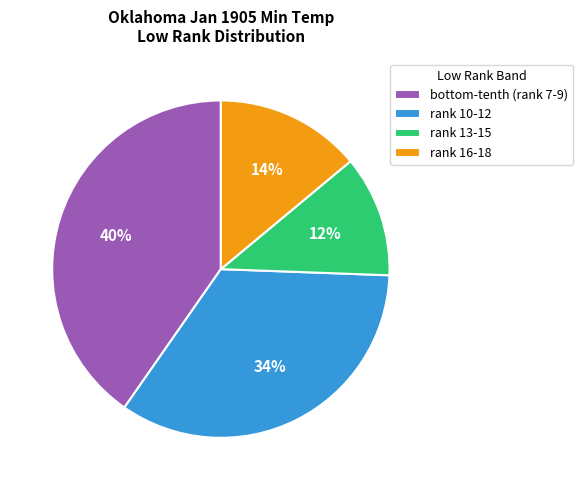

Rank the categories by value from highest to lowest.

bottom-tenth (rank 7-9), rank 10-12, rank 16-18, rank 13-15